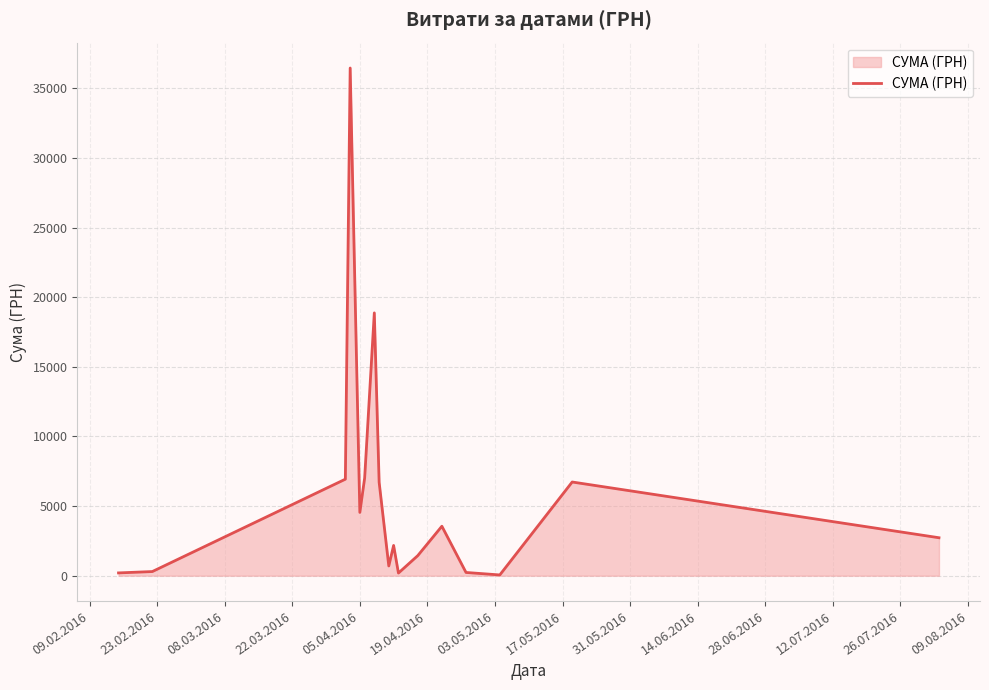

What is the difference between the maximum and minimum values?

36399.8